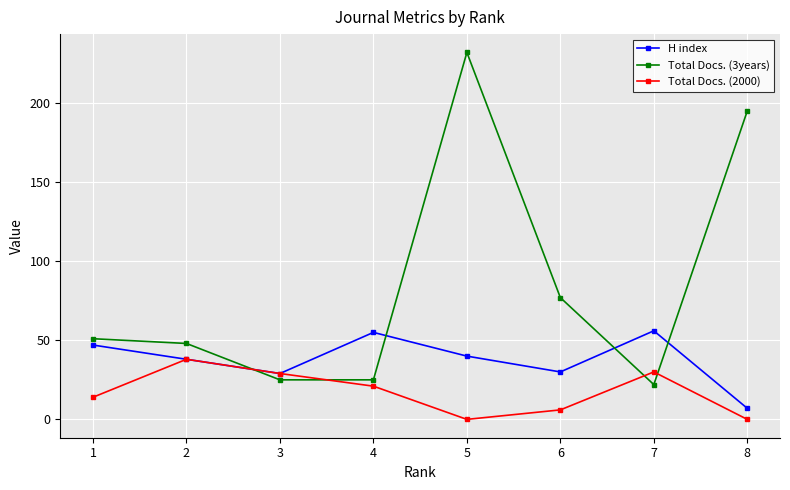

Between 3 and 4, which series saw the biggest shift?

H index